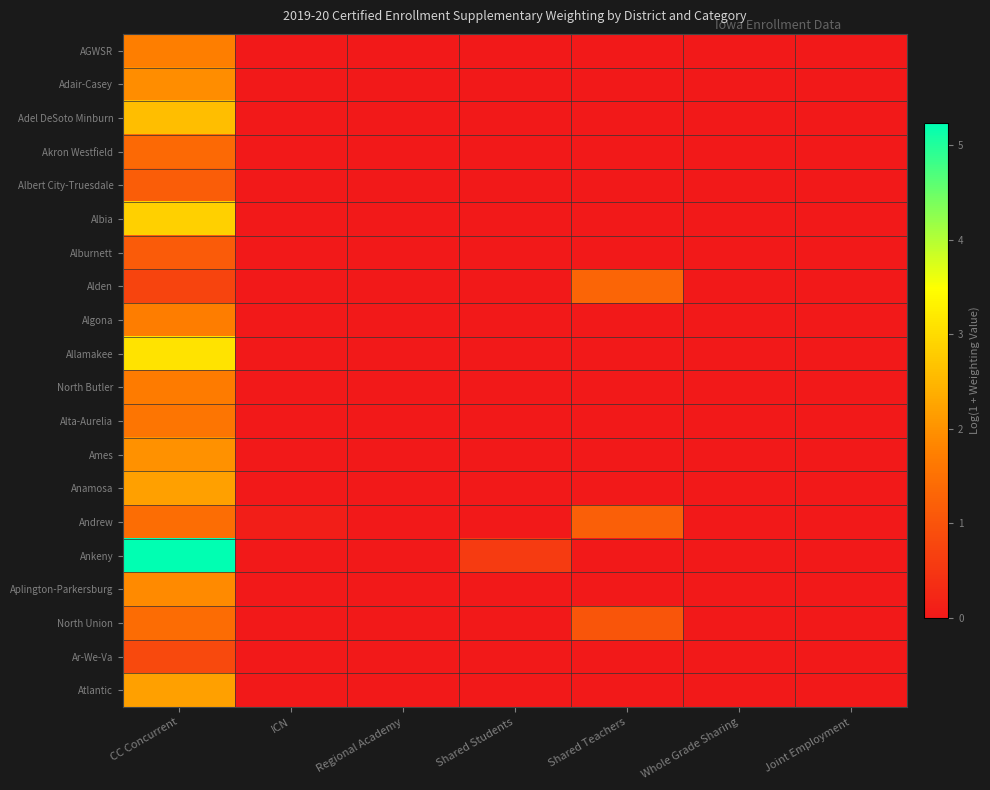

Rank the series at Joint Employment from highest to lowest value.

AGWSR, Adair-Casey, Adel DeSoto Minburn, Akron Westfield, Albert City-Truesdale, Albia, Alburnett, Alden, Algona, Allamakee, North Butler, Alta-Aurelia, Ames, Anamosa, Andrew, Ankeny, Aplington-Parkersburg, North Union, Ar-We-Va, Atlantic